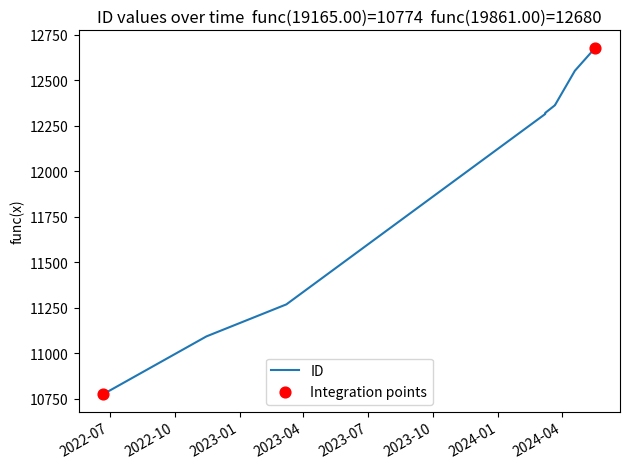

Between 2023-04 and 2022-10, which is larger?

2023-04